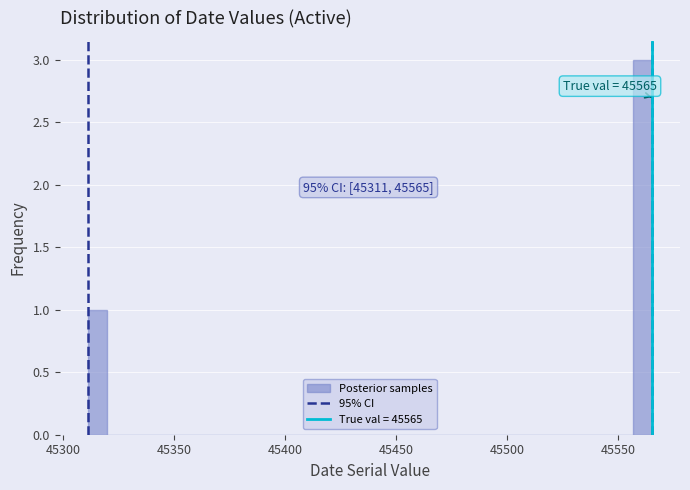

Read against the x-axis, roughly where is the centre of the tallest bar?

45560